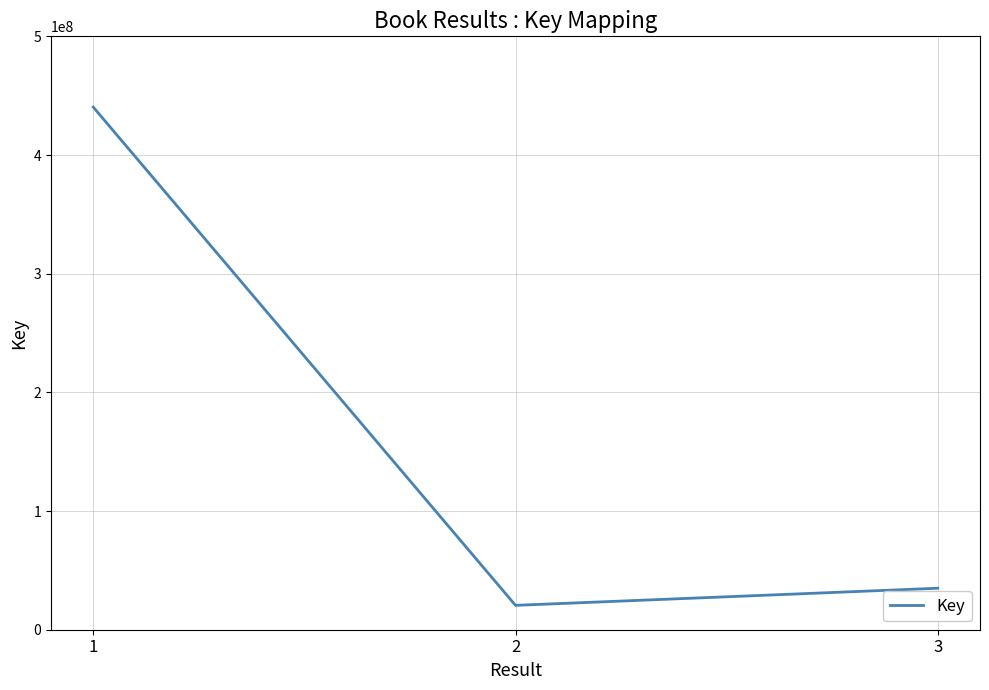

List the labels in order of value, smallest first.

2, 3, 1